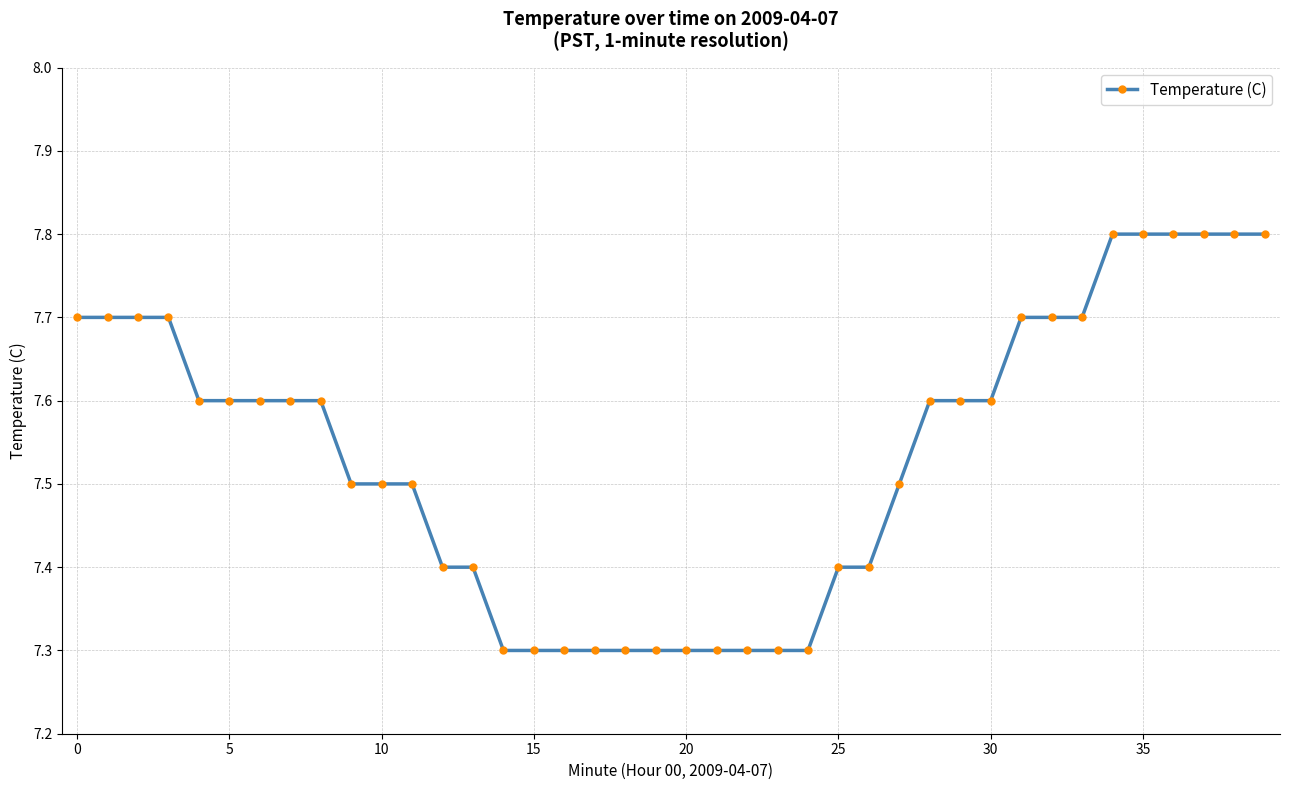

What is the value of the 9th point from the left?

7.6